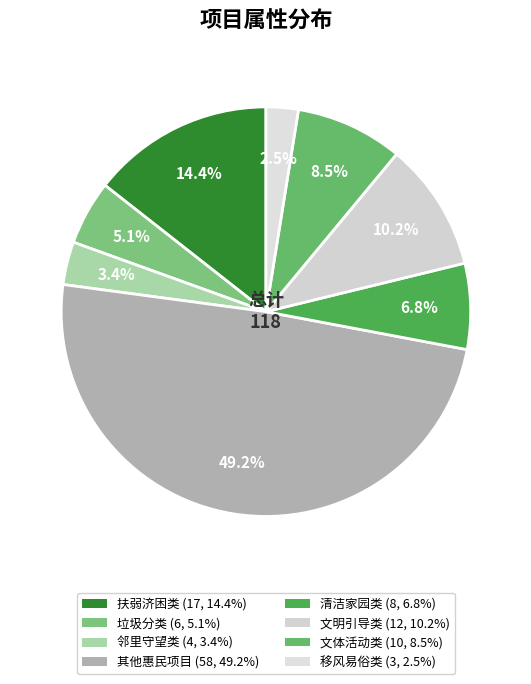

What percentage is the 邻里守望类 slice, to the nearest percent?

3%